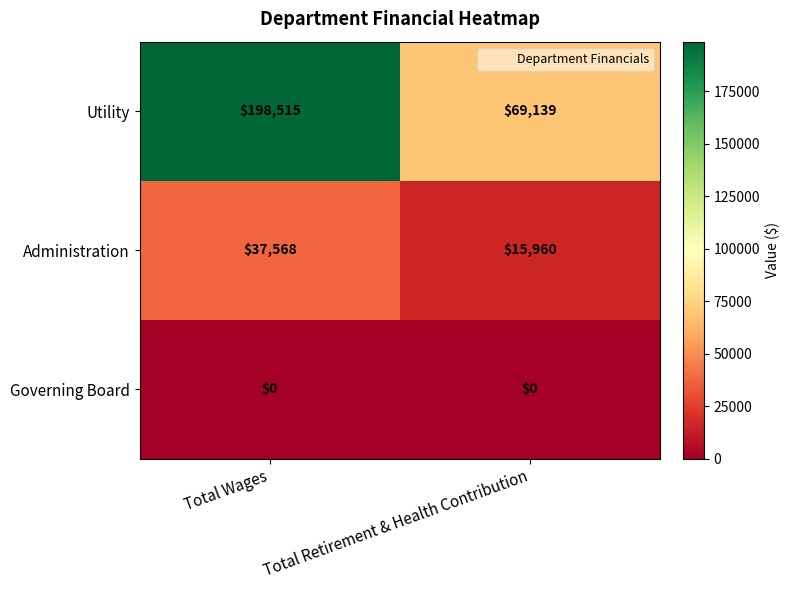

Read the Administration value at Total Wages, to the nearest 50.

37550